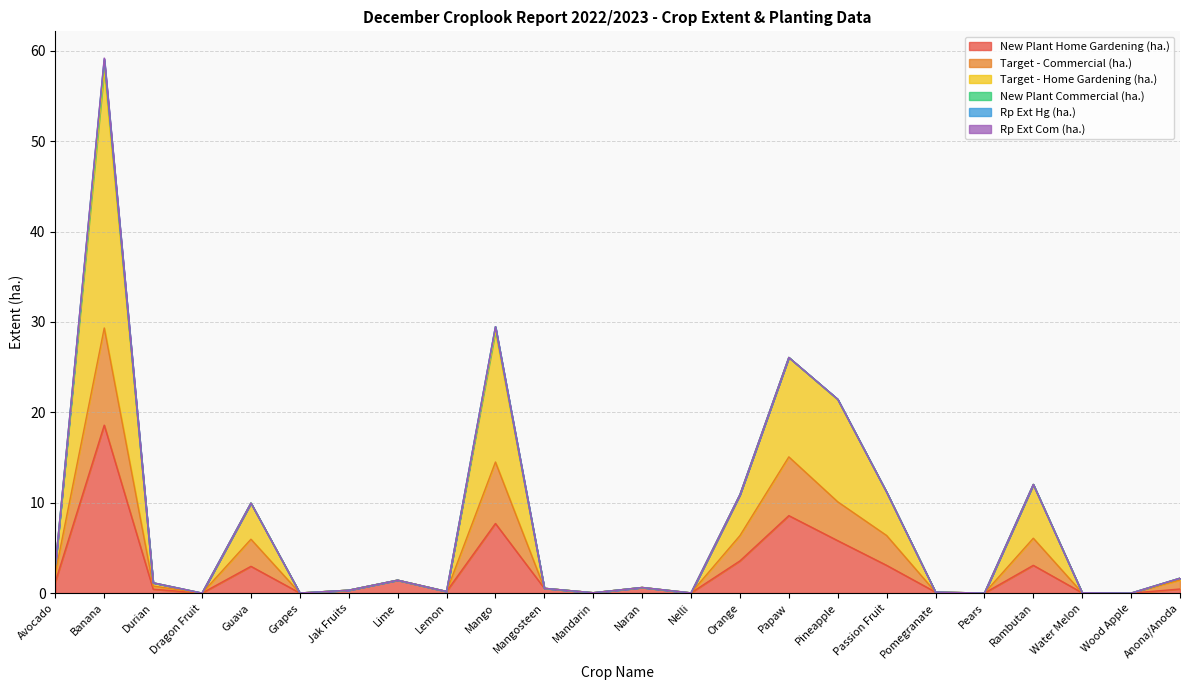

At which label does New Plant Home Gardening (ha.) reach its peak?

Banana